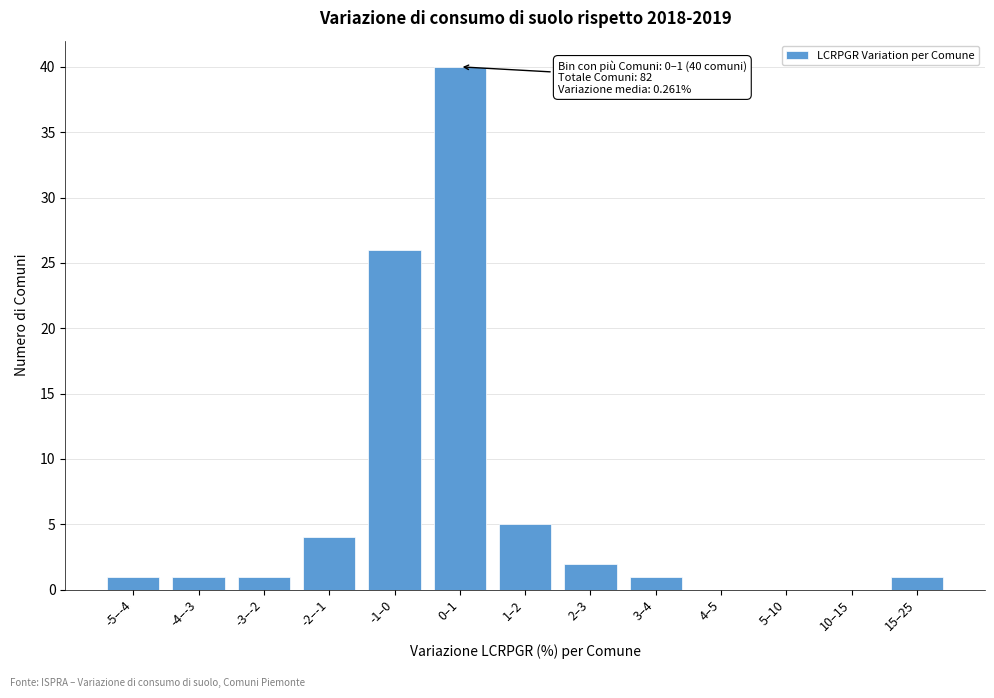

Reading left to right, list all the values displayed in this chart.

-5–-4=1	-4–-3=1	-3–-2=1	-2–-1=4	-1–0=26	0–1=40	1–2=5	2–3=2	3–4=1	4–5=0	5–10=0	10–15=0	15–25=1